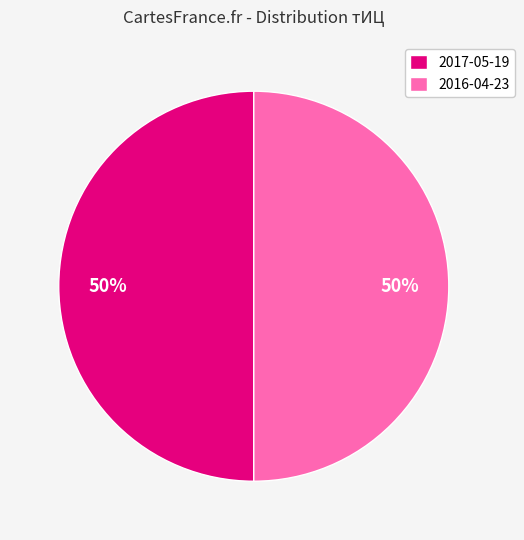

The 2016-04-23 slice represents 59% of the pie. True or false?

False